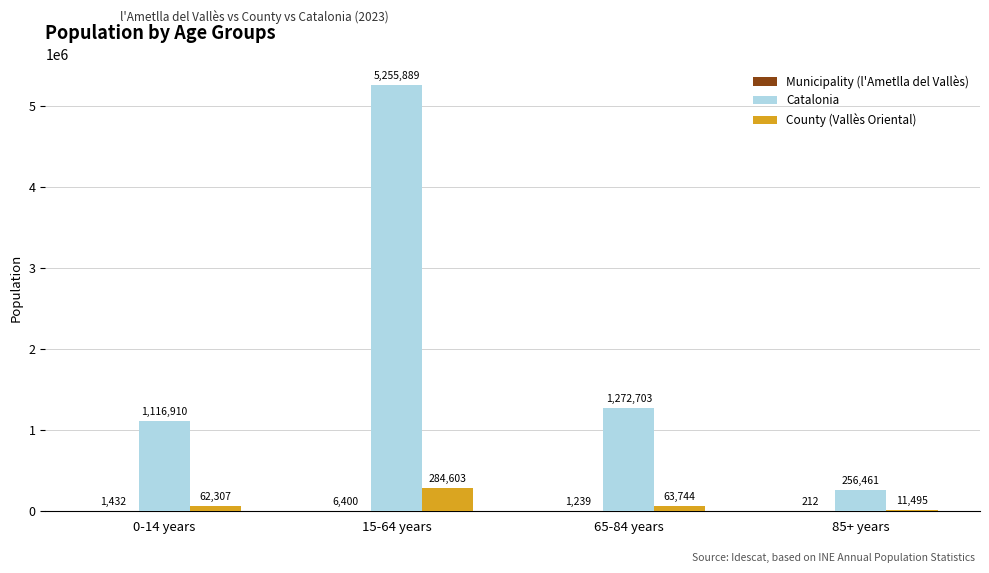

Read the County (Vallès Oriental) value at 65-84 years.

63744